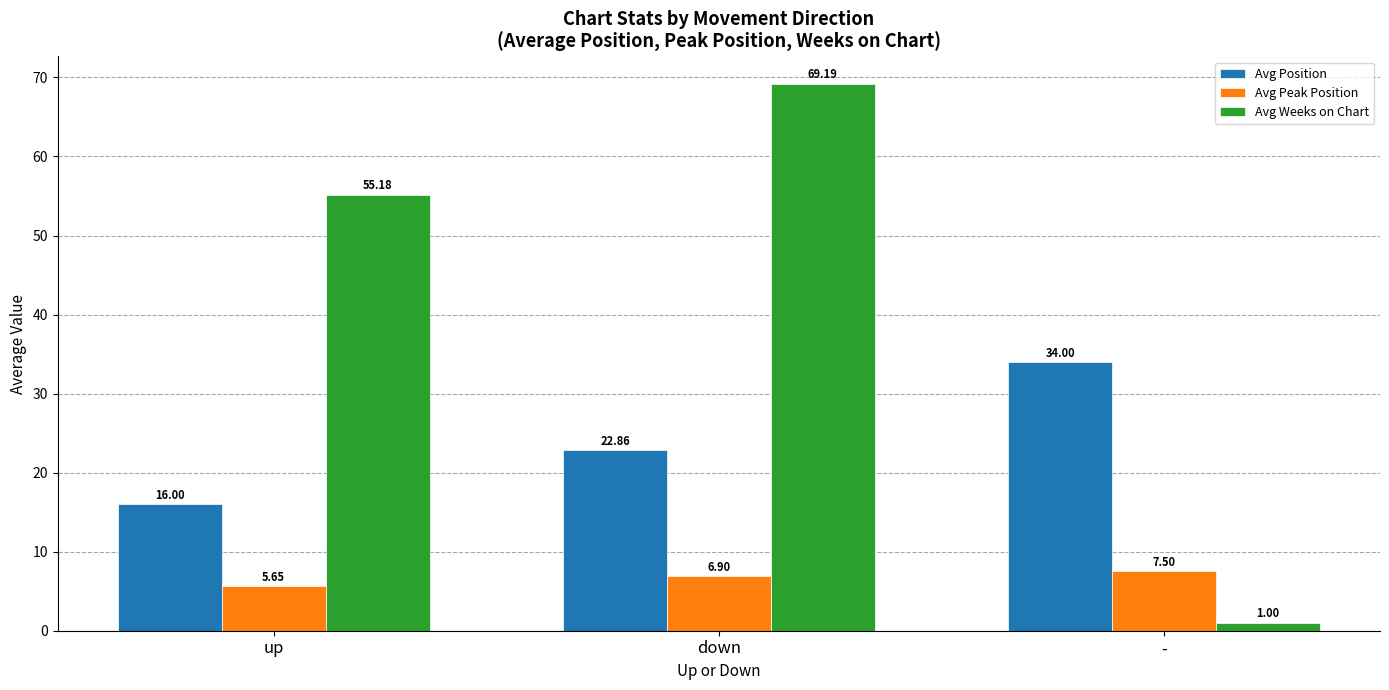

What are all the series names shown in the legend?

Avg Position, Avg Peak Position, Avg Weeks on Chart